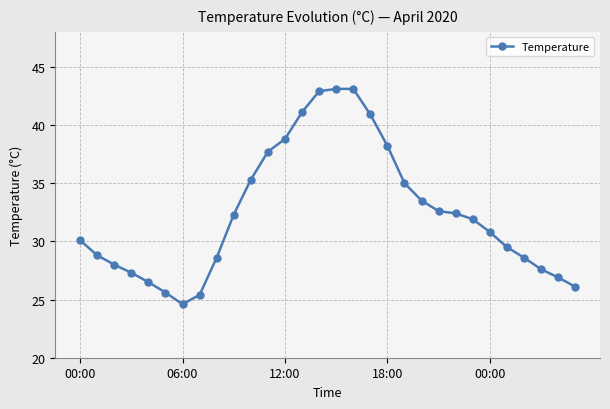

What is the average value?

32.4